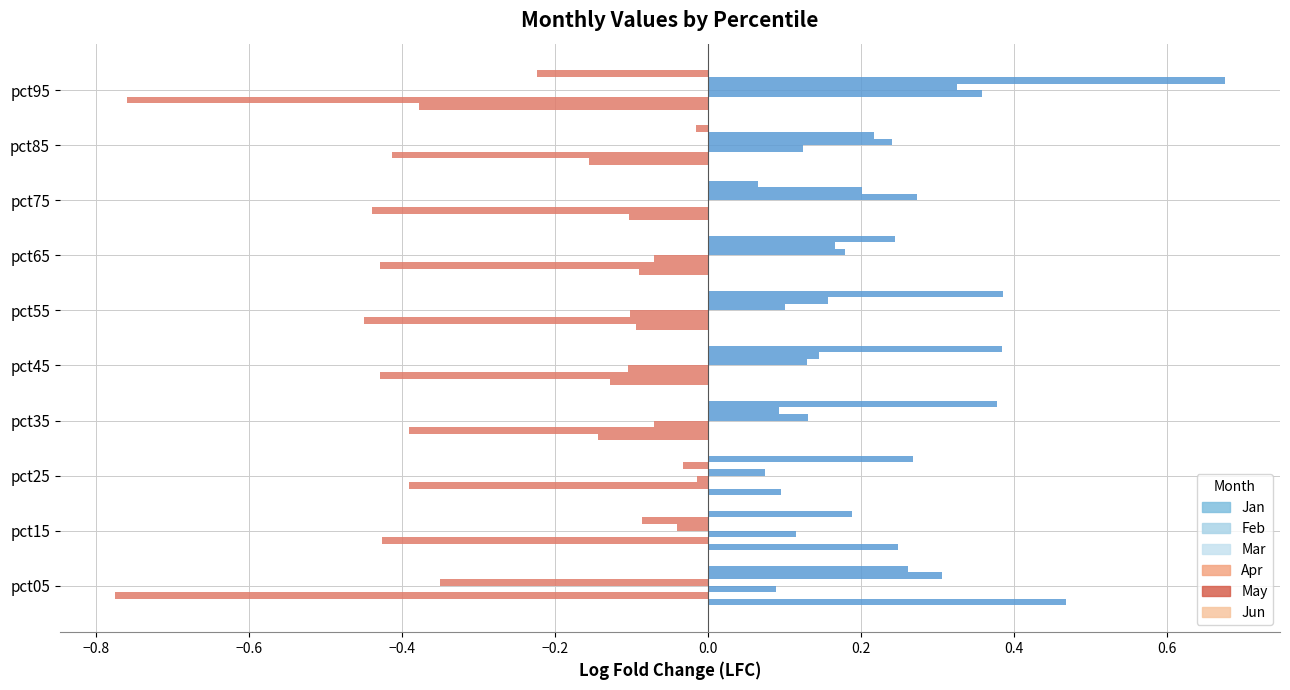

How many distinct data groups are displayed?

6